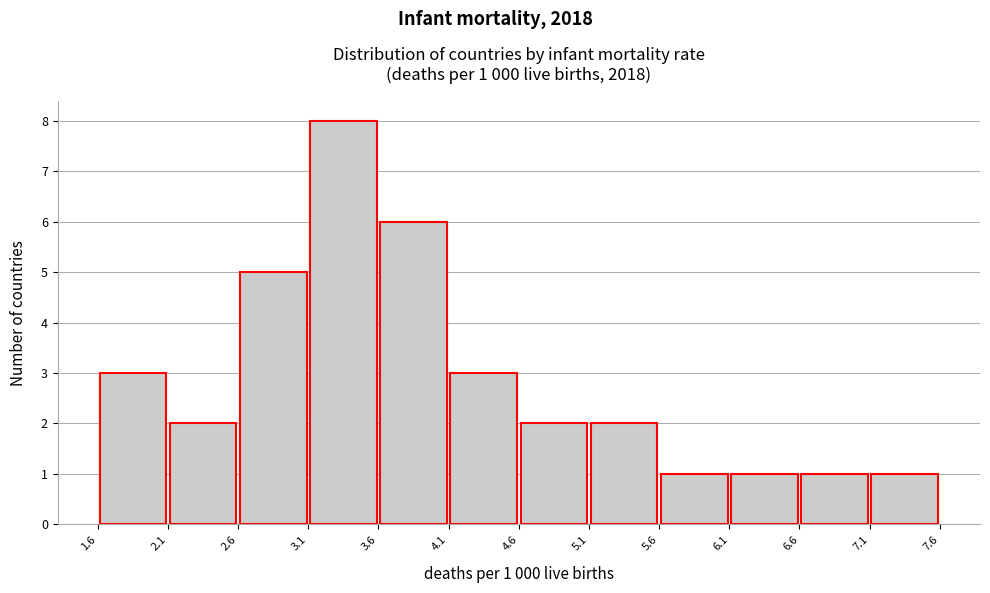

Which range on the x-axis has the tallest bar?

3.1 to 3.6